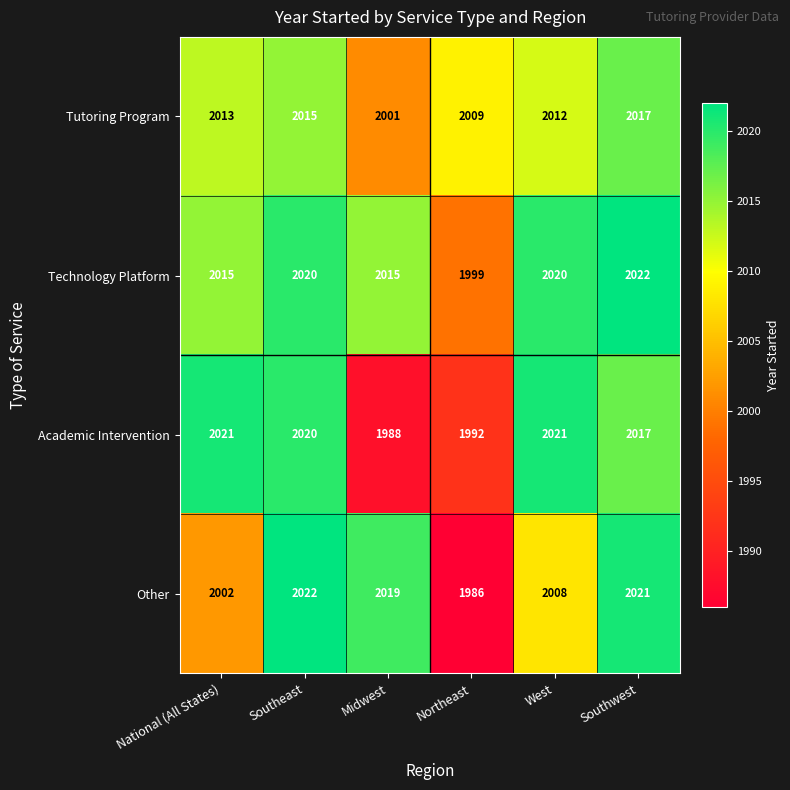

Rank the series at National (All States) from highest to lowest value.

Academic Intervention, Technology Platform, Tutoring Program, Other